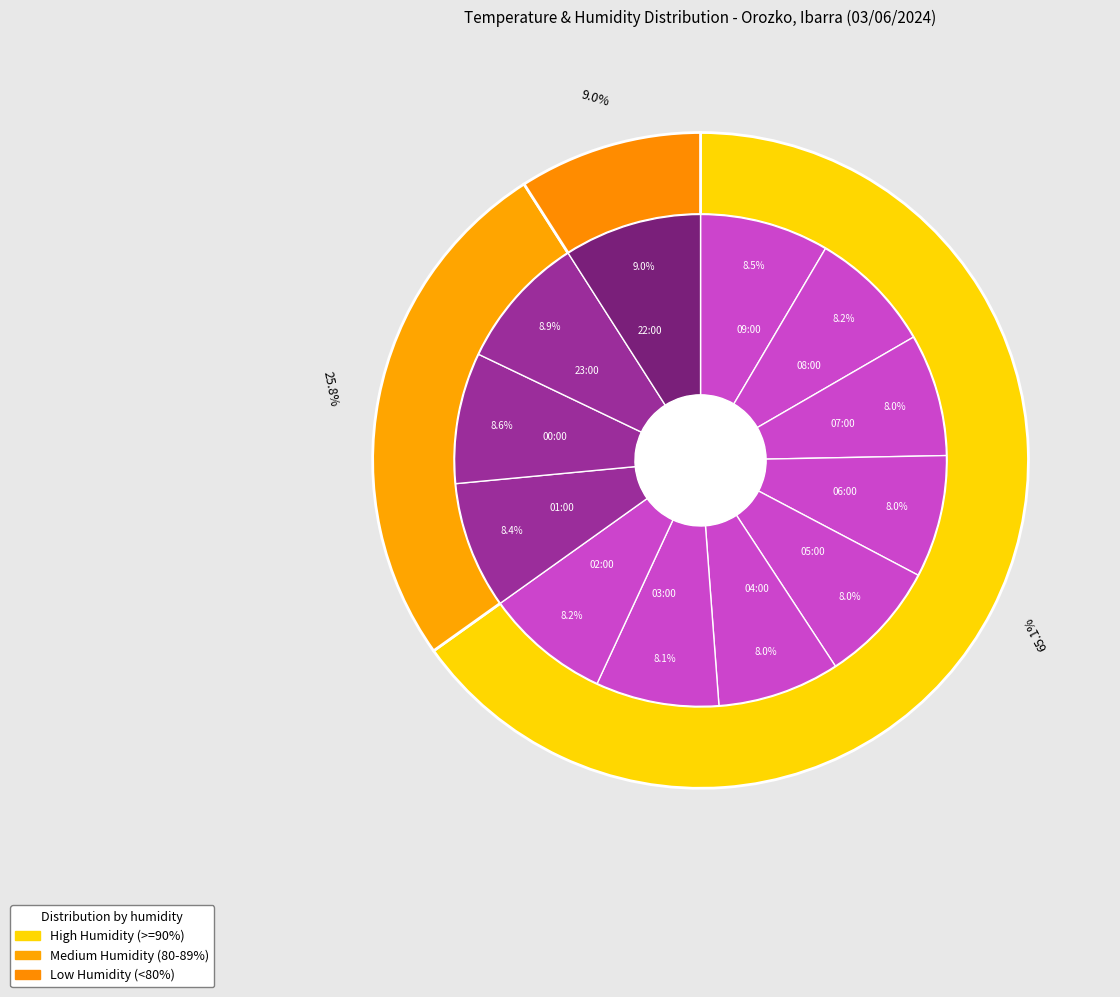

Combined, what portion of the pie is 01:00 and 23:00?

17.2%